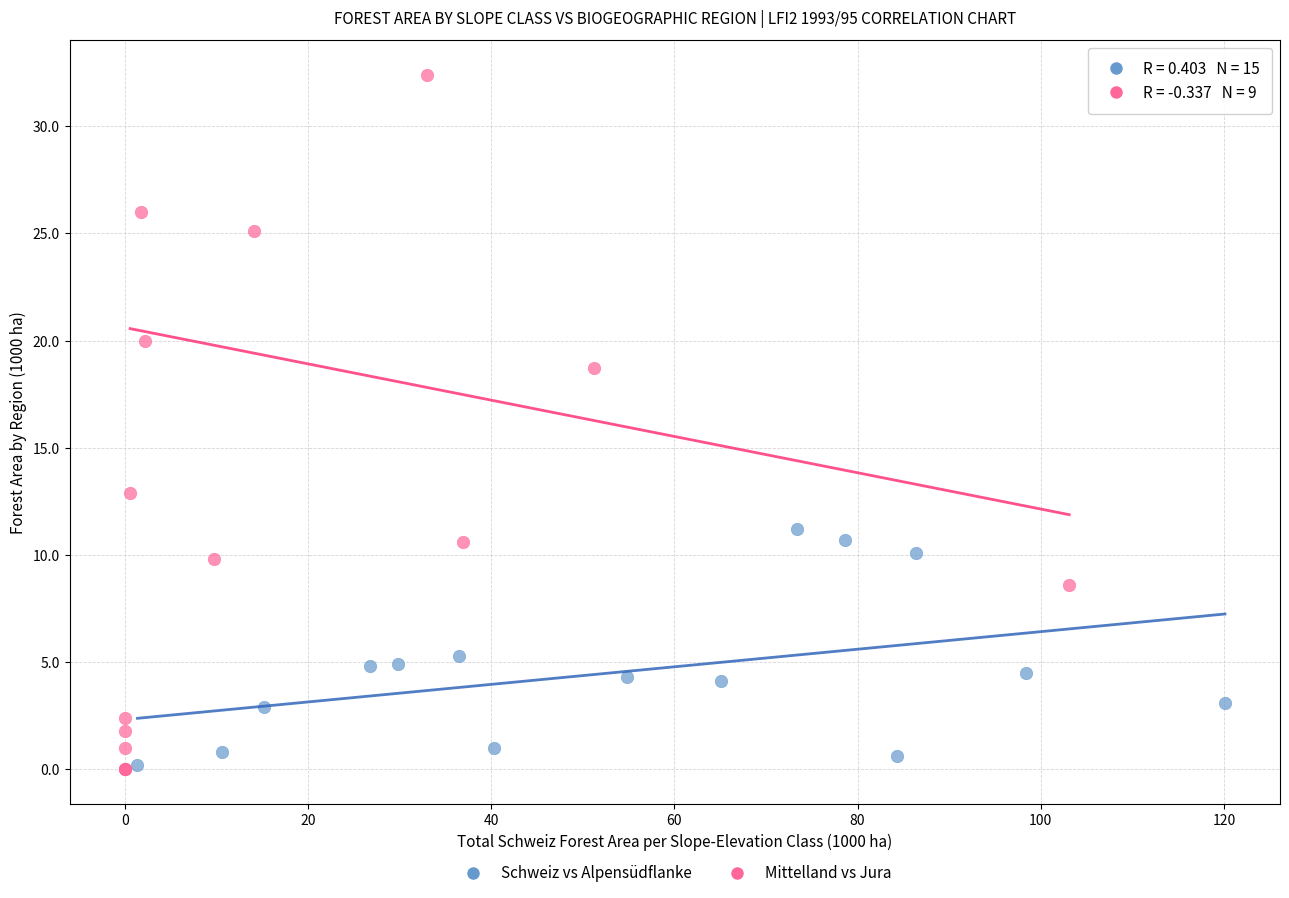

What are all the series names shown in the legend?

Schweiz vs Alpensüdflanke, Mittelland vs Jura